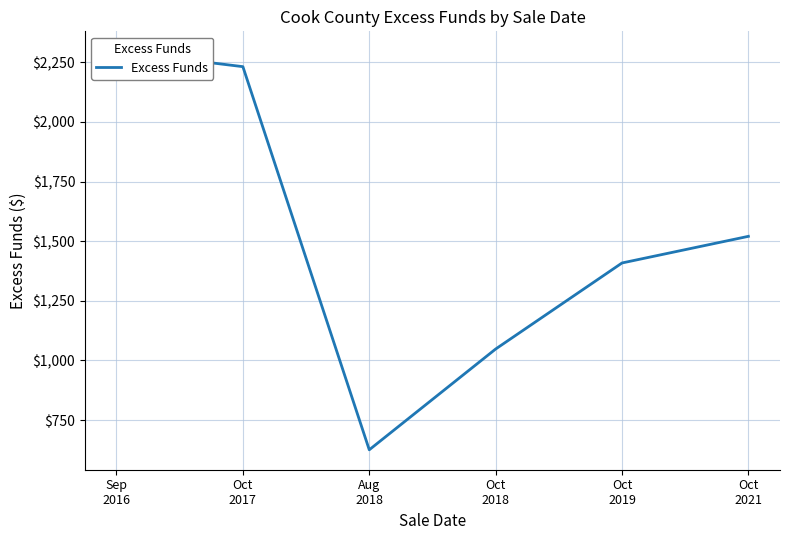

What is the ratio of the value at Aug
2018 to the value at Oct
2017?

0.3